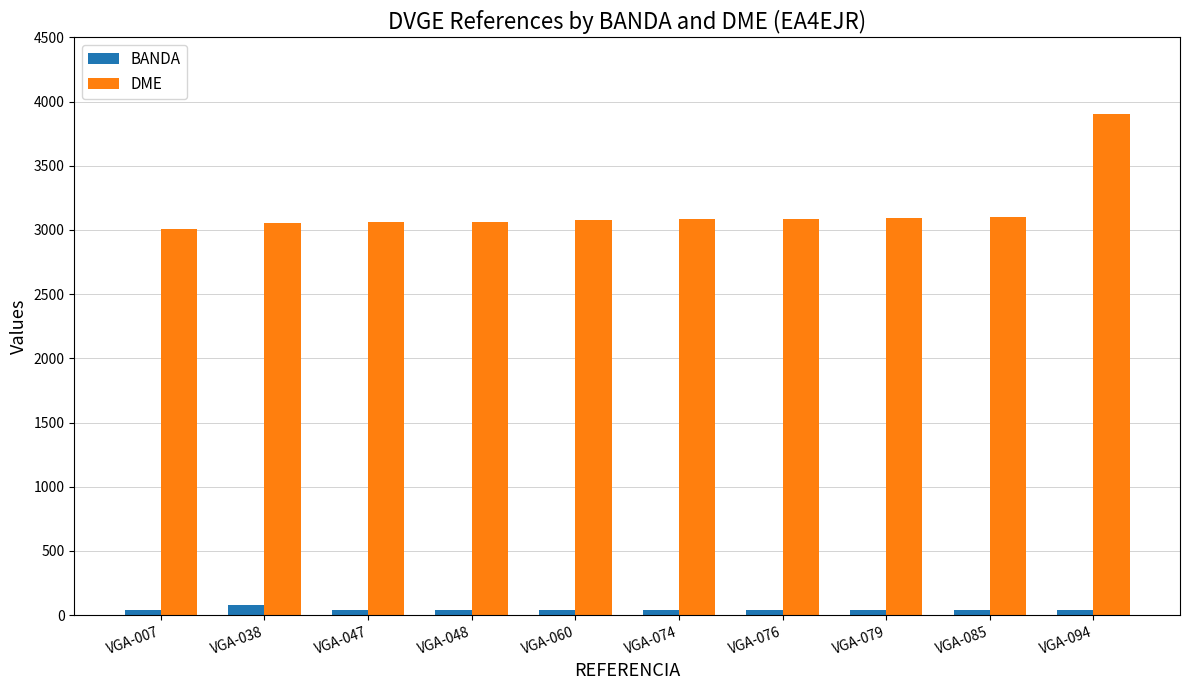

What is the lowest value of the DME series?

3010